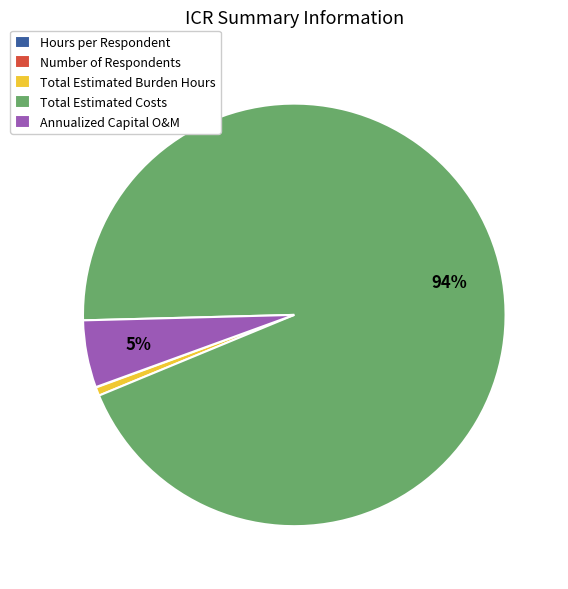

Which has a higher value, Total Estimated Costs or Annualized Capital O&M?

Total Estimated Costs